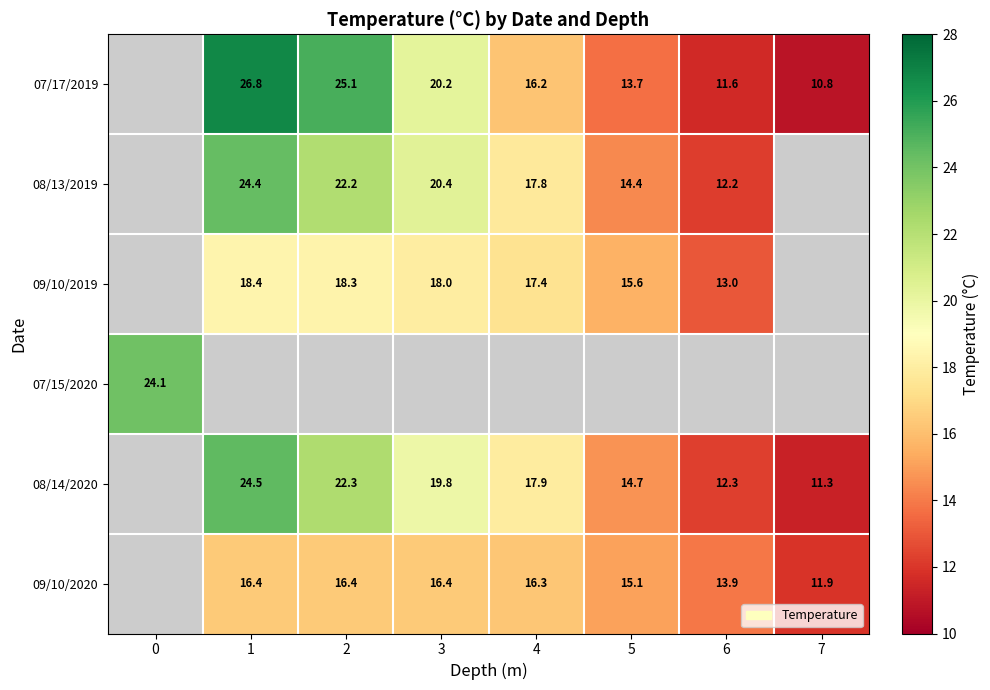

What is the spread (max minus min) of values at 2?

8.7